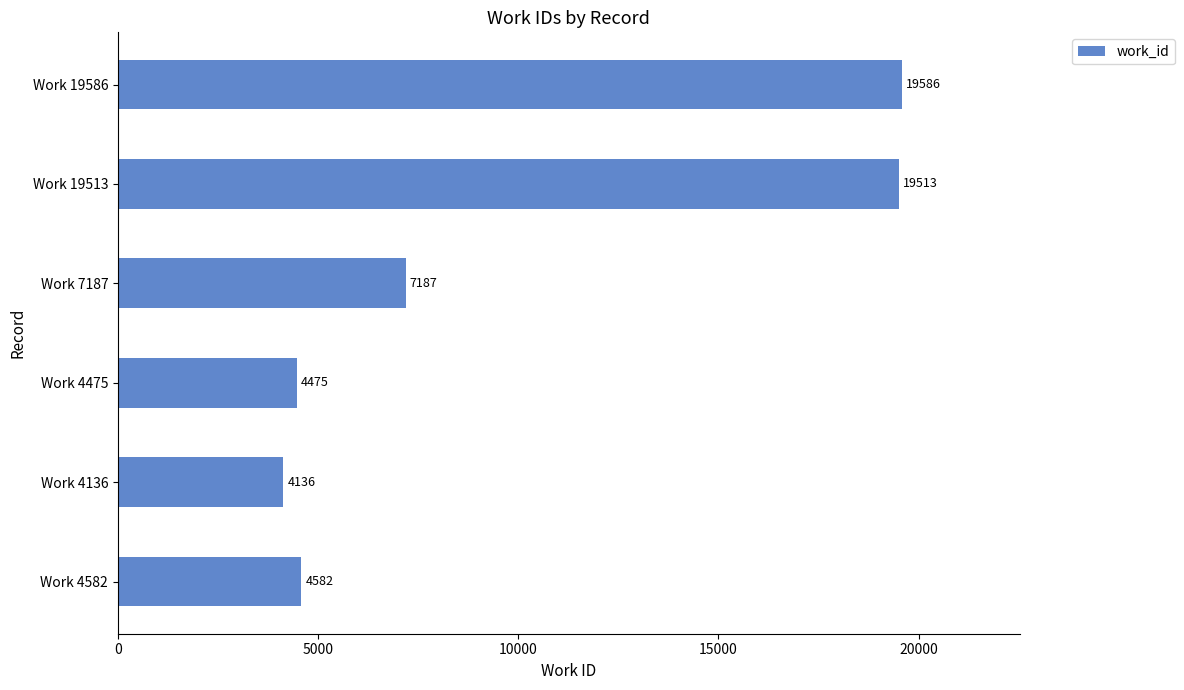

Reading top to bottom, transcribe all the data shown in this chart.

19586	19513	7187	4475	4136	4582